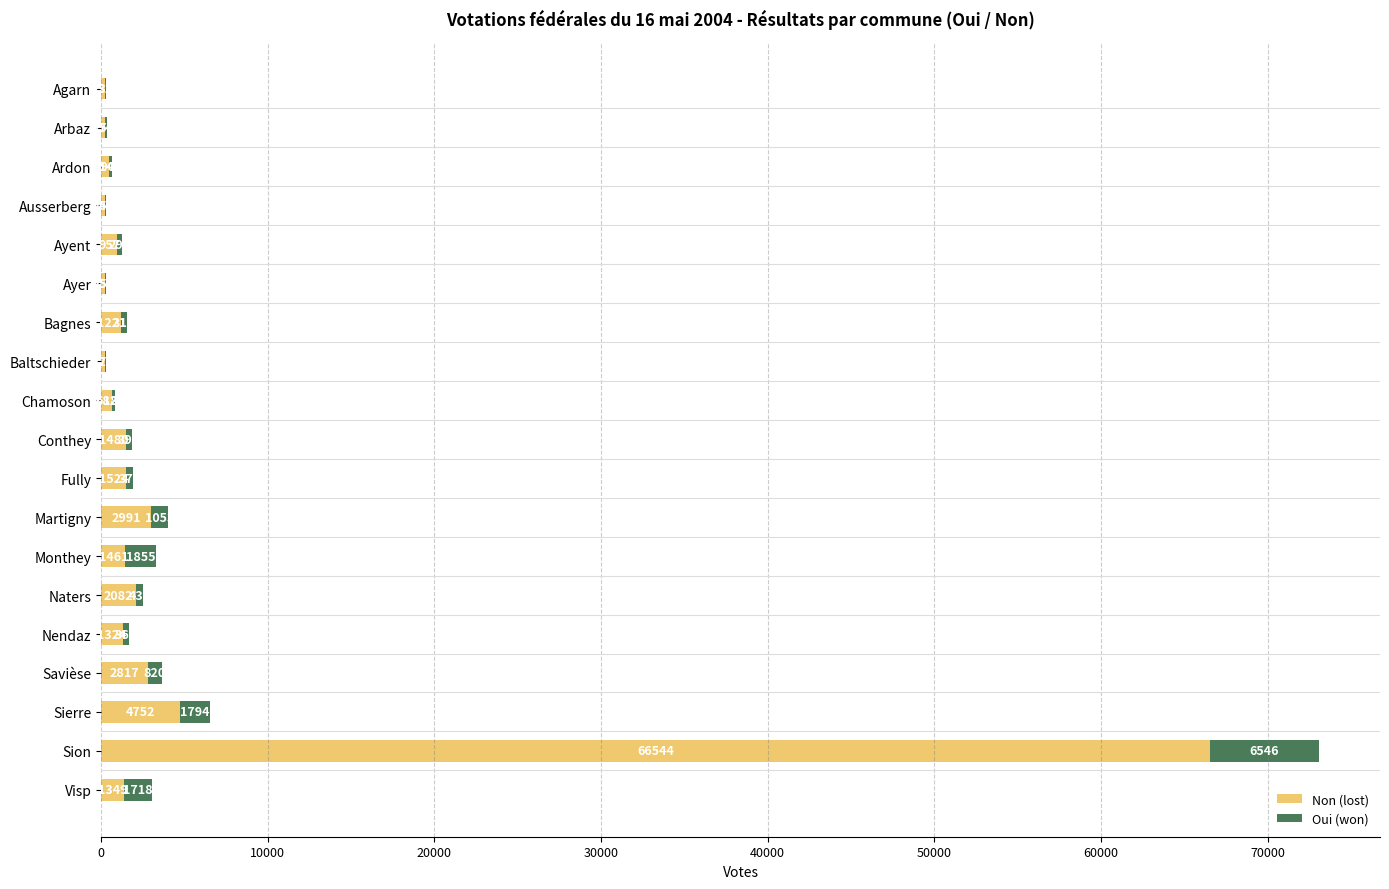

At which category is the sum across all series the highest?

Sion